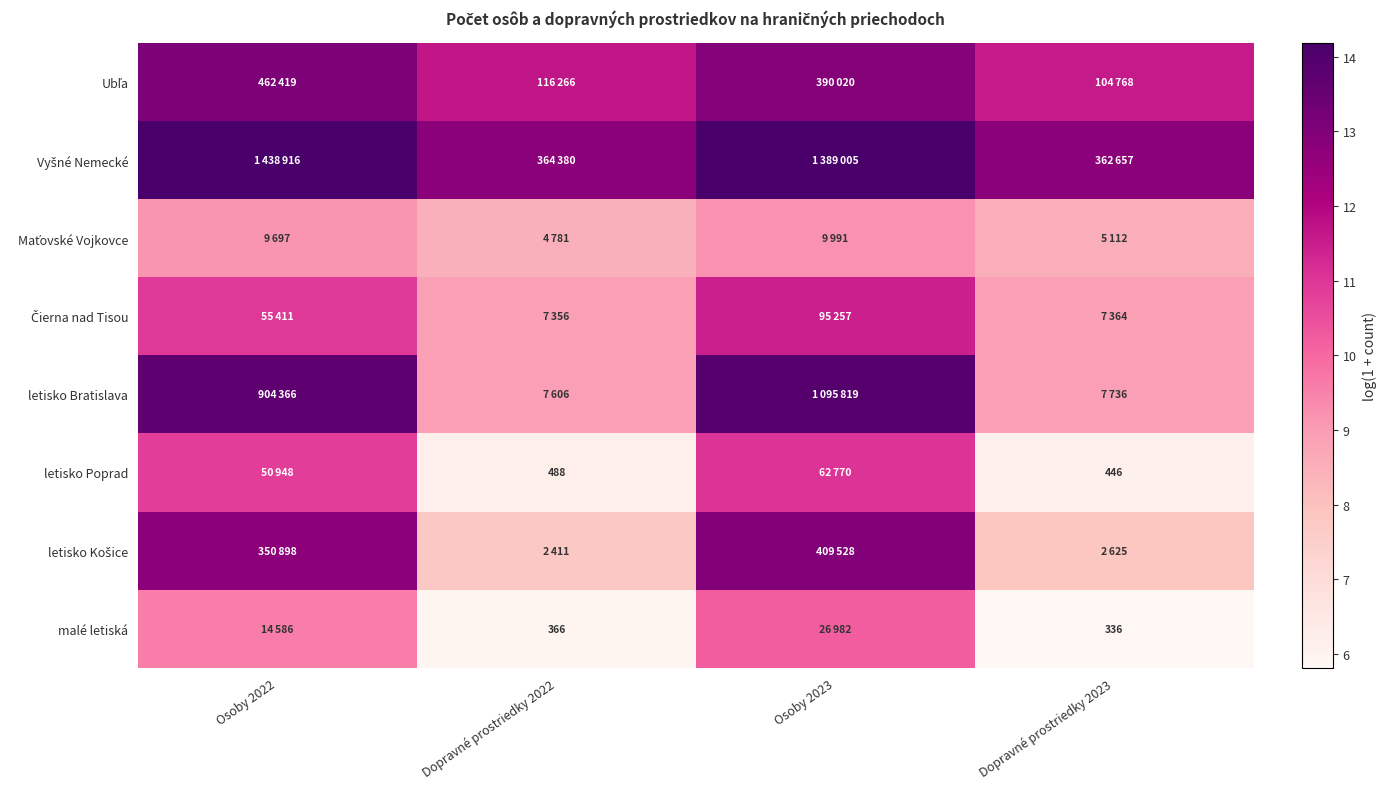

What is the difference between the second highest and minimum values in the Vyšné Nemecké series?

1.3